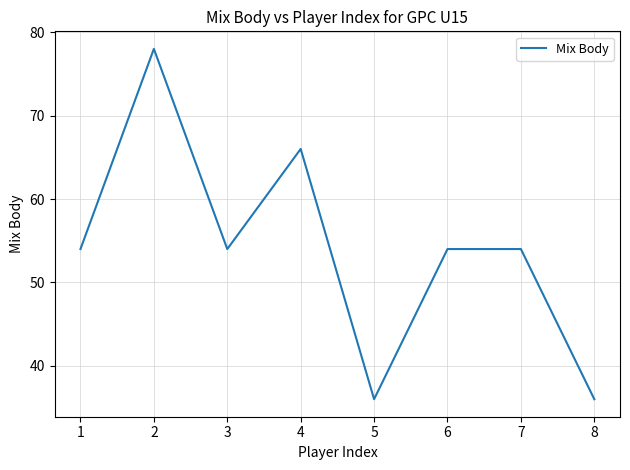

How many values are between 54 and 66?

5